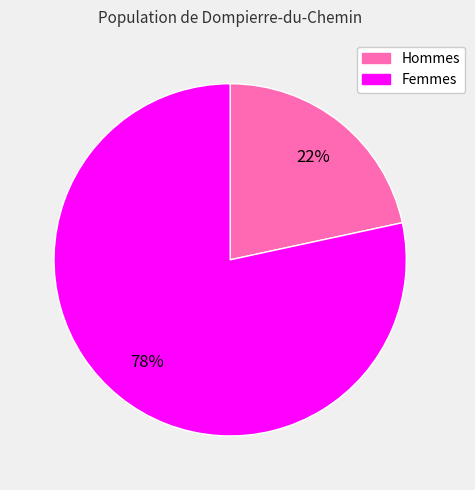

Is it true that Femmes is 78% of the pie?

True